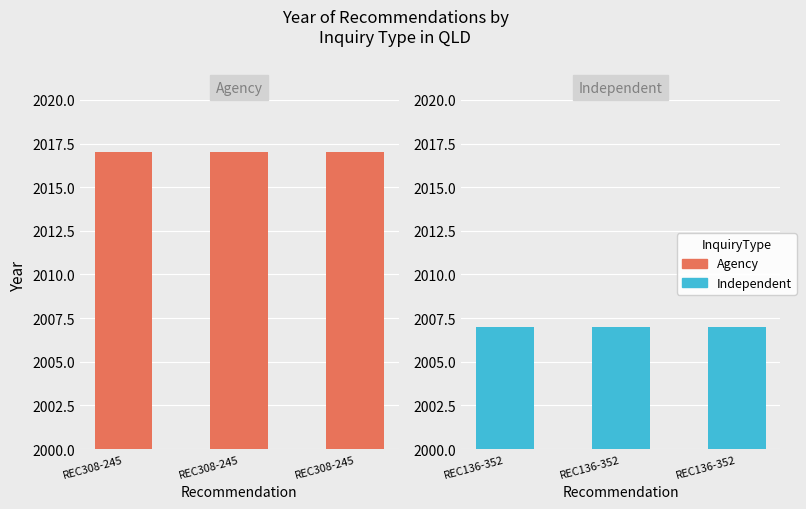

What is the value of the Independent bar at the 1st from the left?

2007